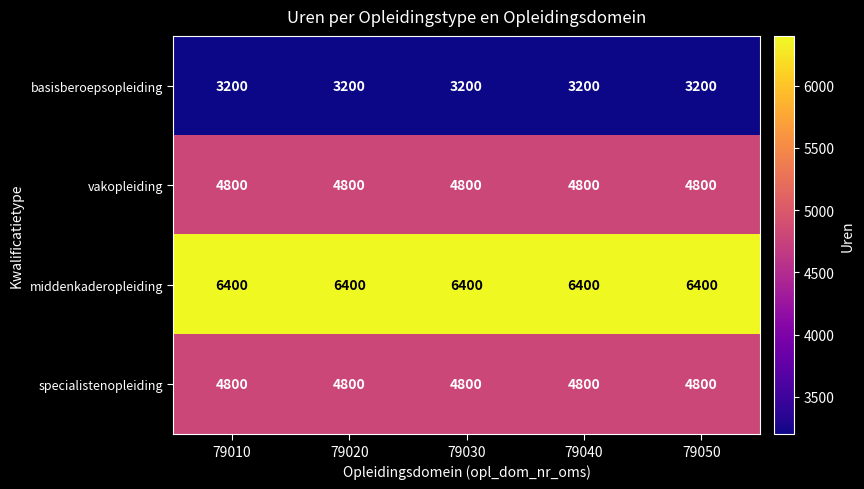

What is the greatest value displayed?

6400